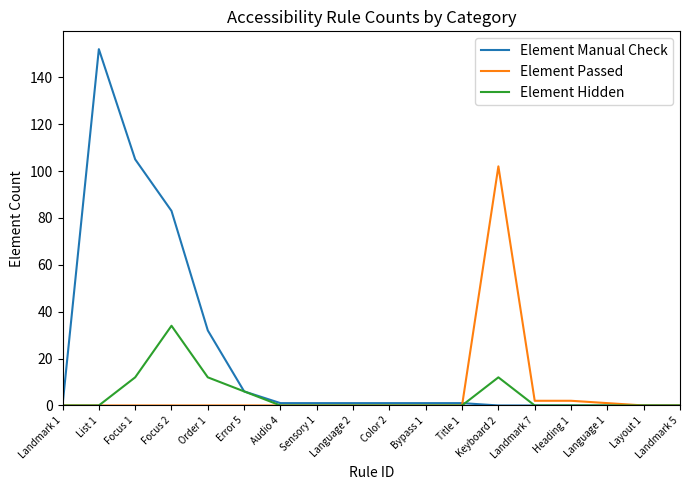

At which label does Element Hidden reach its peak?

Focus 2